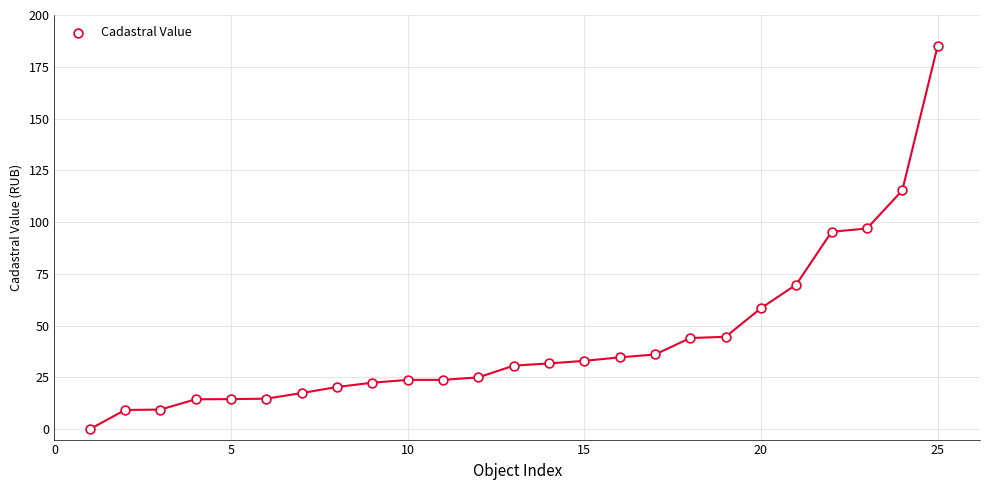

What is the range of Y values (max minus min)?

185.0